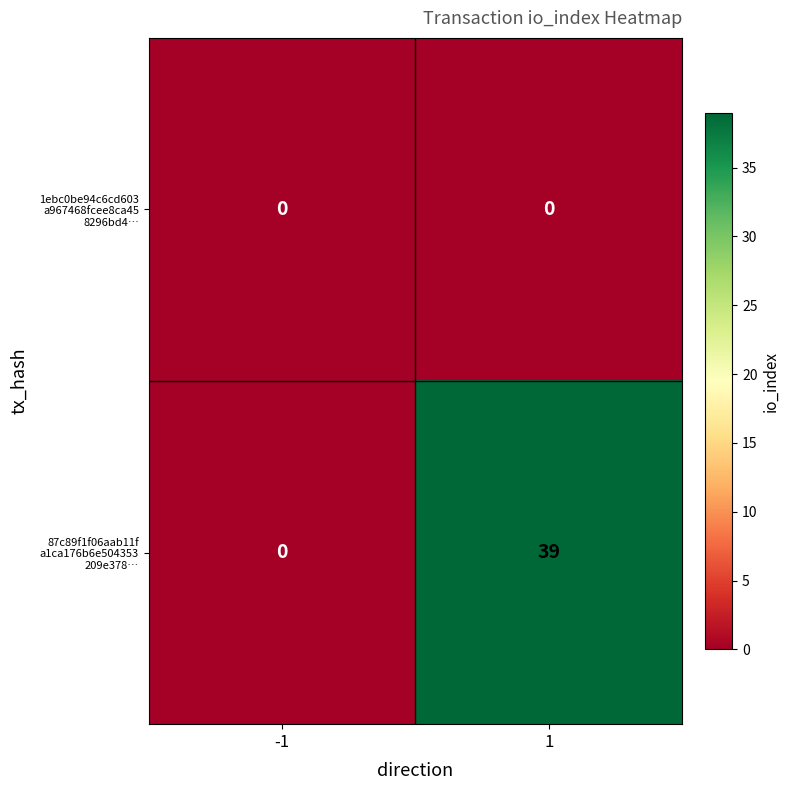

At how many categories does at least one series exceed 18?

1